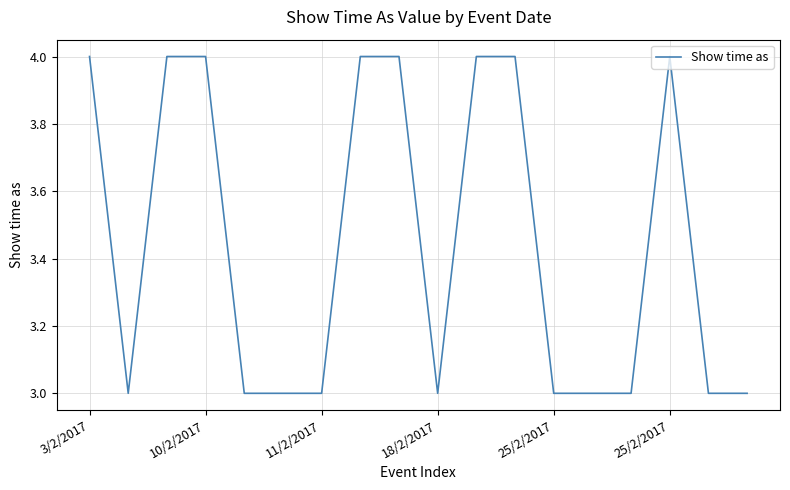

What is the greatest value displayed?

4